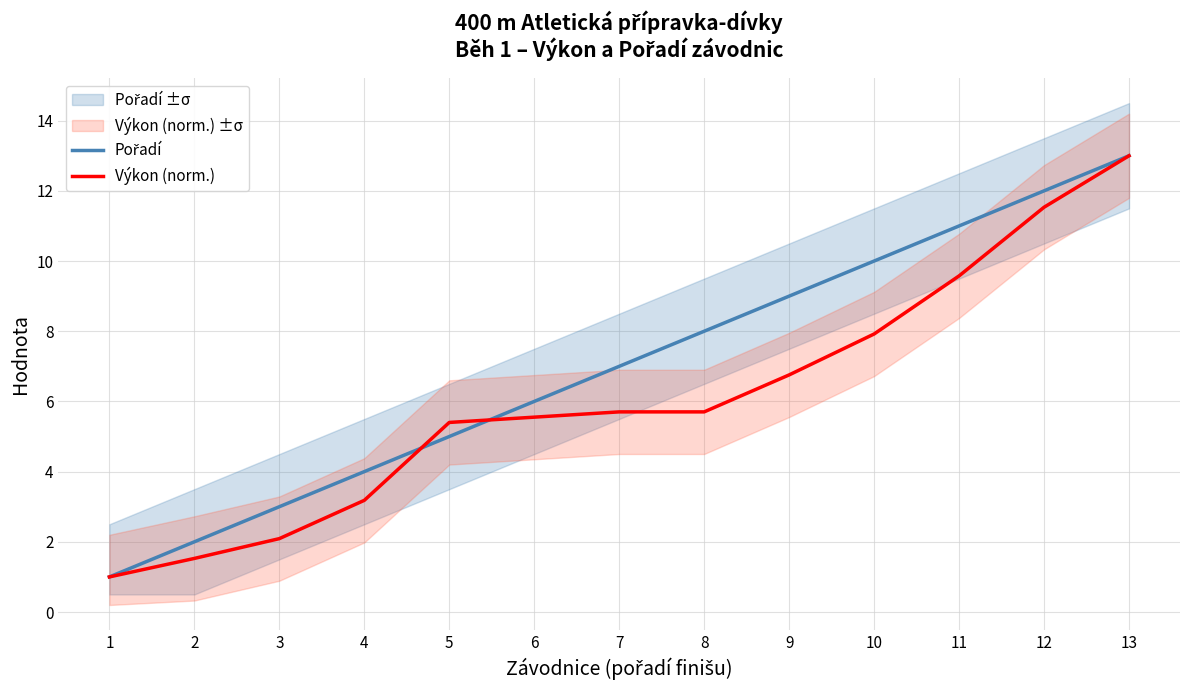

Does the chart display data point markers on the line(s)?

No